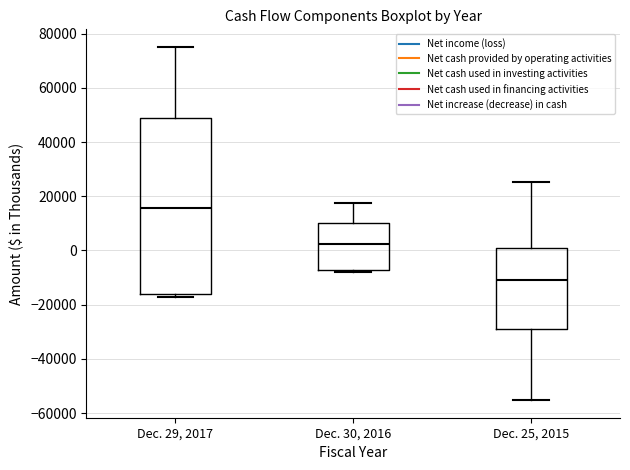

Which box's median line is the lowest?

Dec. 25, 2015